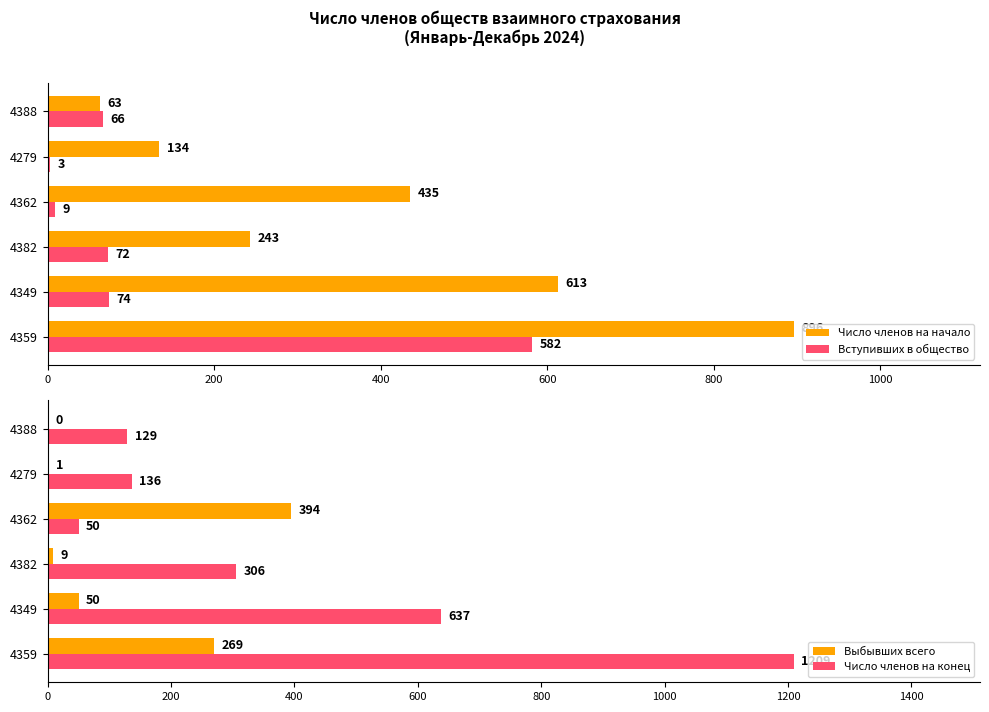

The value of Число членов на начало at 4359 is 896. True or false?

True